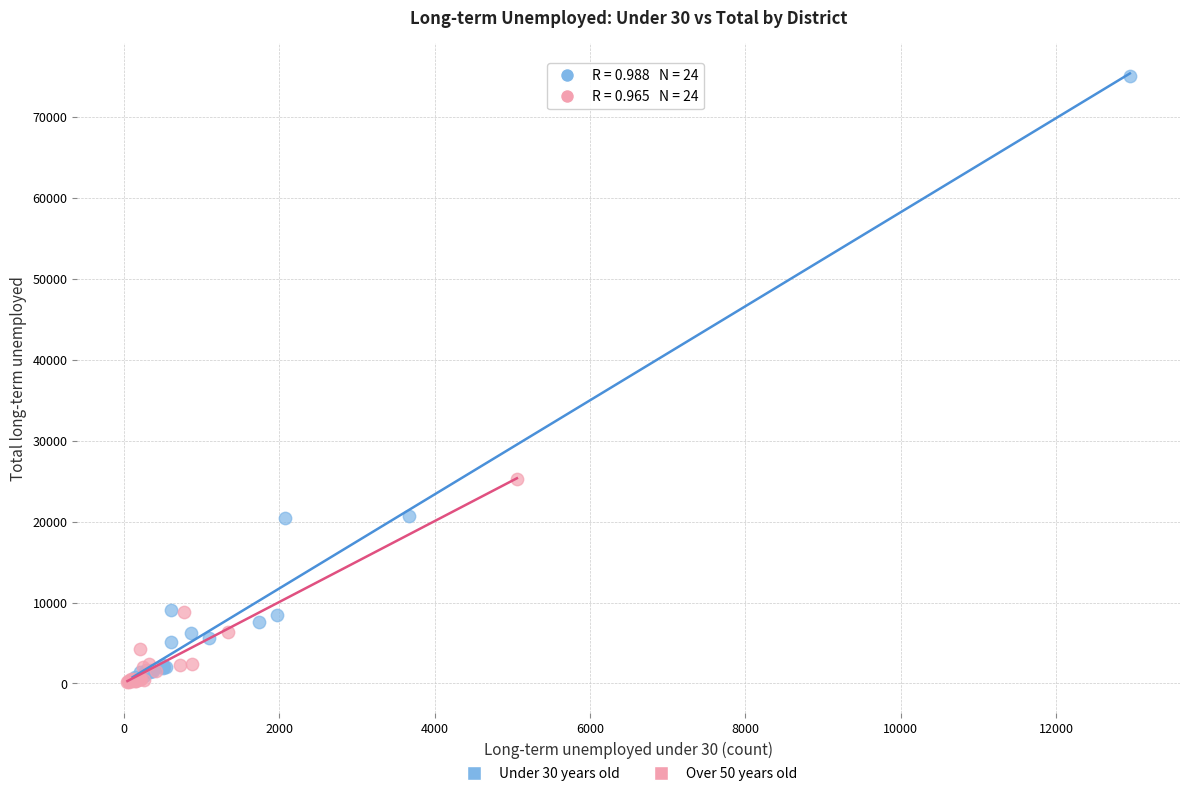

Which series has the largest Y range (max minus min)?

Under 30 years old